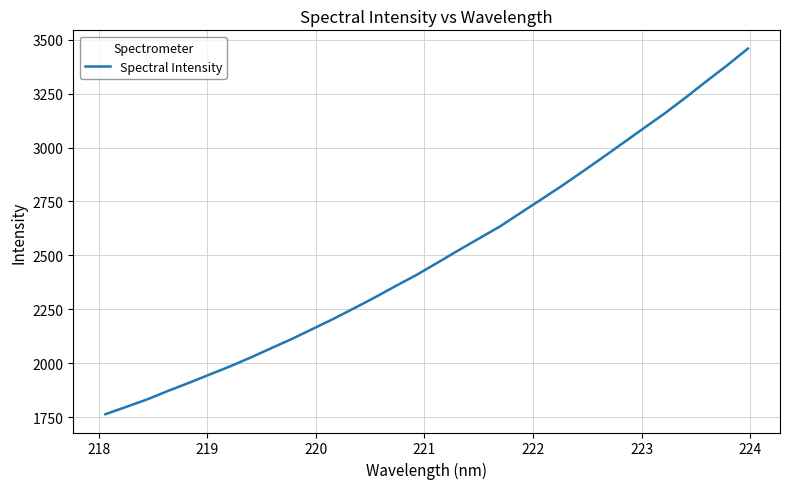

What is the sum of all values?

79976.9